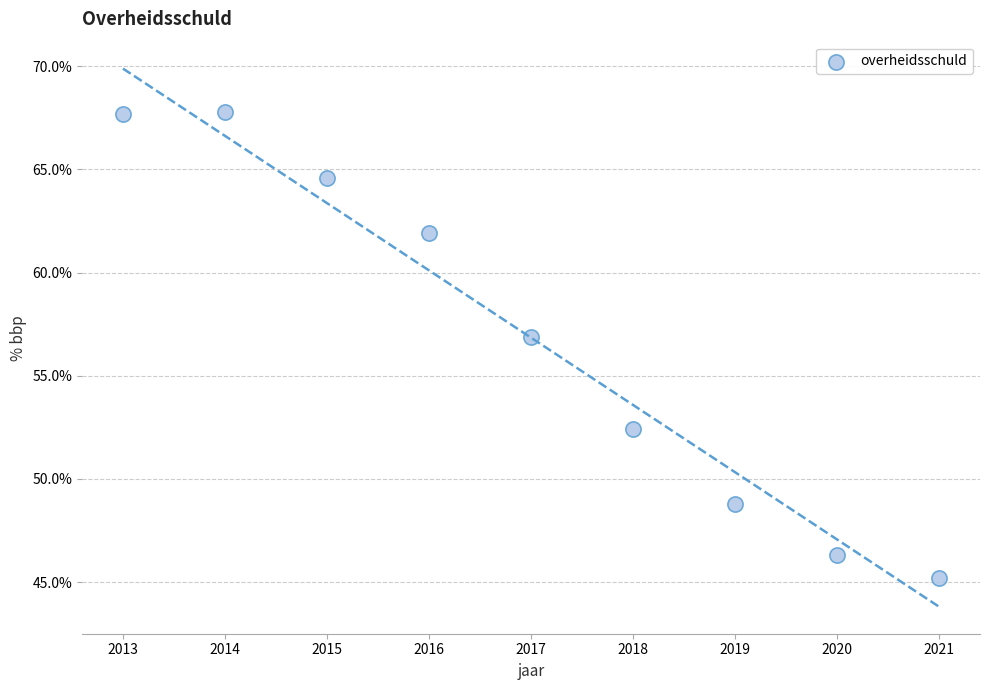

What is the range of Y values (max minus min)?

22.6